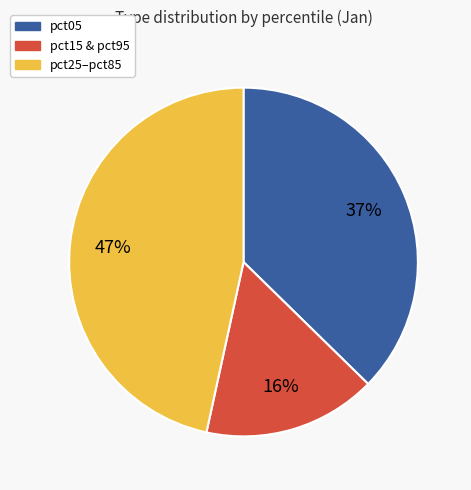

Combined, do pct05 and pct15 & pct95 account for over 50%?

Yes